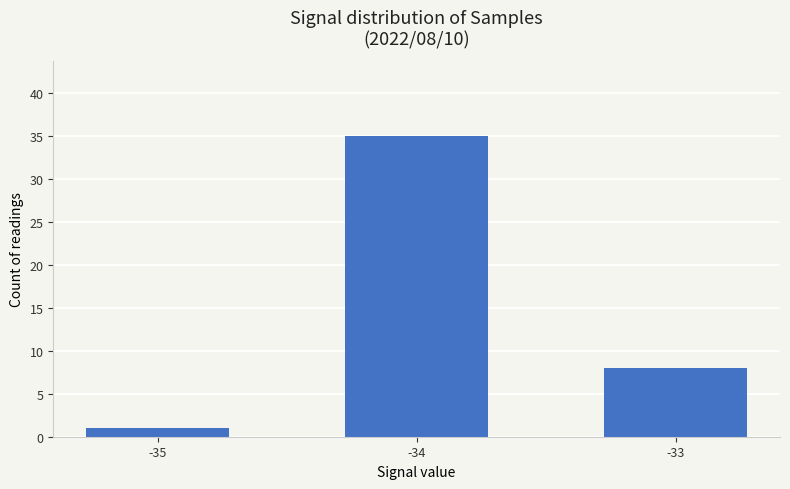

What is the difference between the maximum and second lowest values?

27